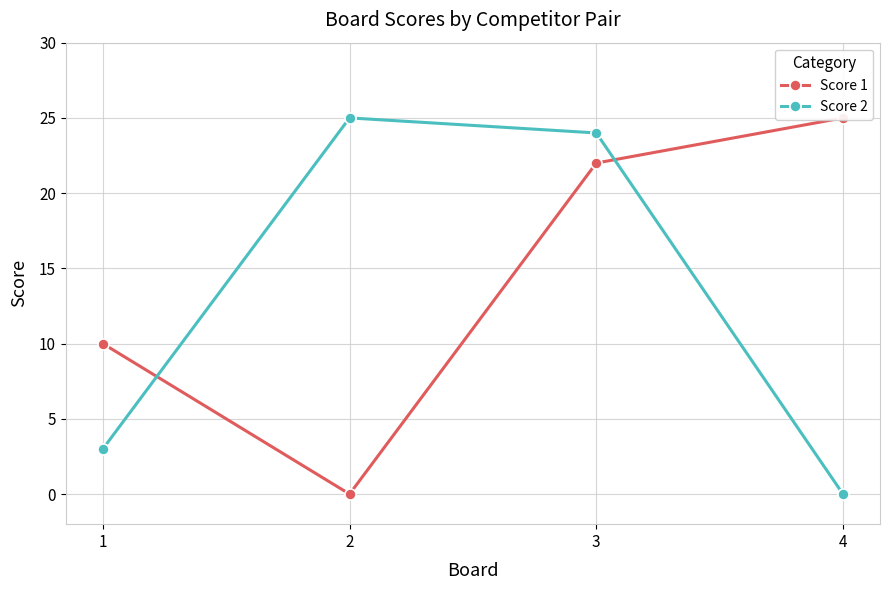

At 4, list the series in order from smallest to largest.

Score 2, Score 1